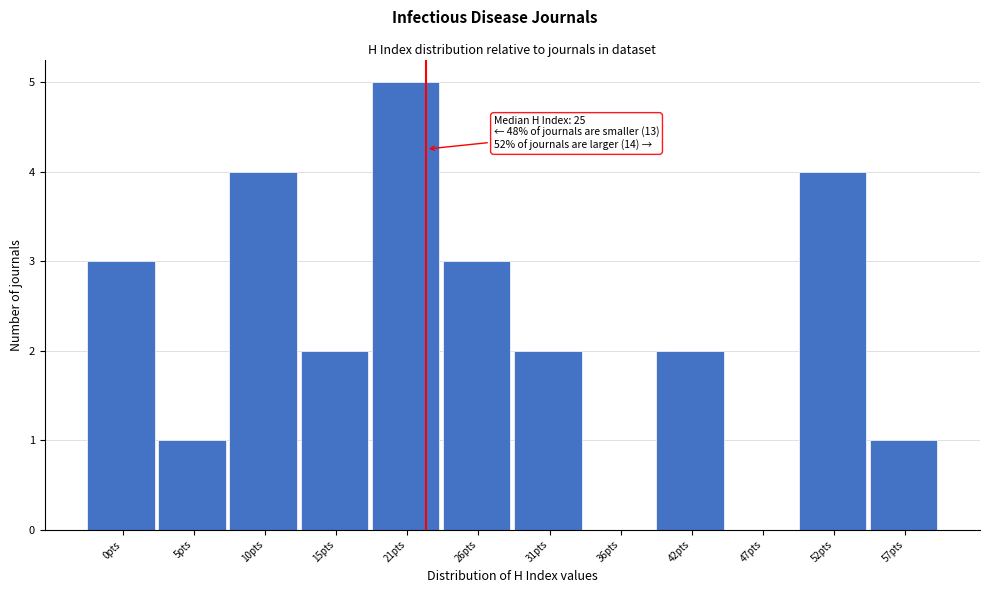

Reading right to left, extract all data points from this chart.

57pts=1	52pts=4	47pts=0	42pts=2	36pts=0	31pts=2	26pts=3	21pts=5	15pts=2	10pts=4	5pts=1	0pts=3